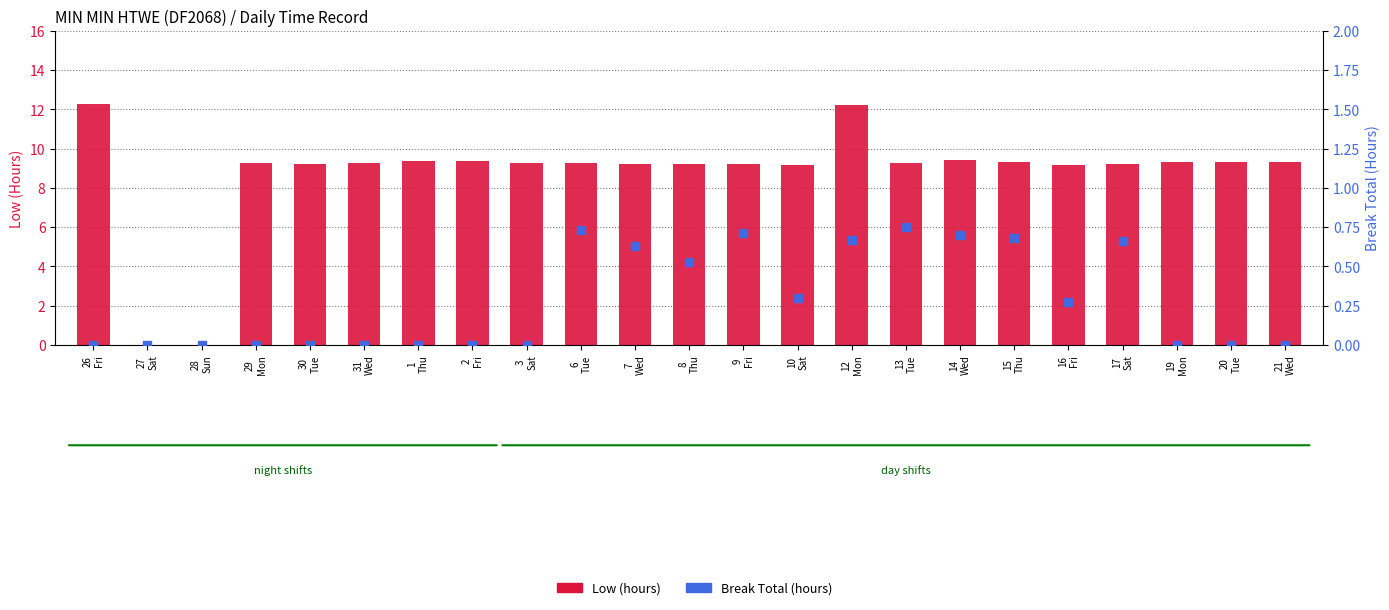

Which series contains the lowest Y value?

Low